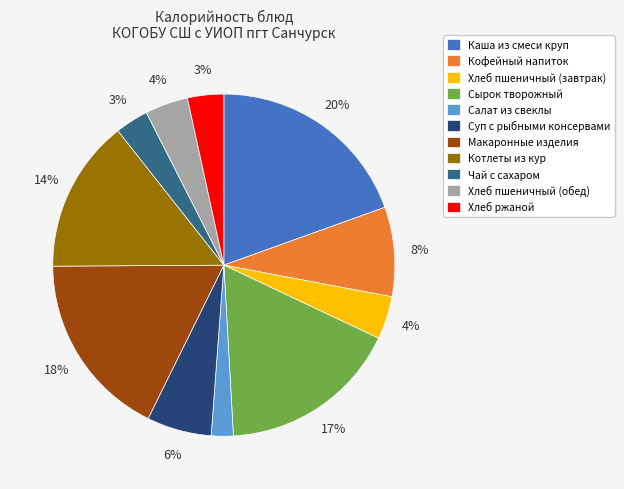

Do Макаронные изделия and Хлеб пшеничный (обед) together represent more than half of the pie?

No